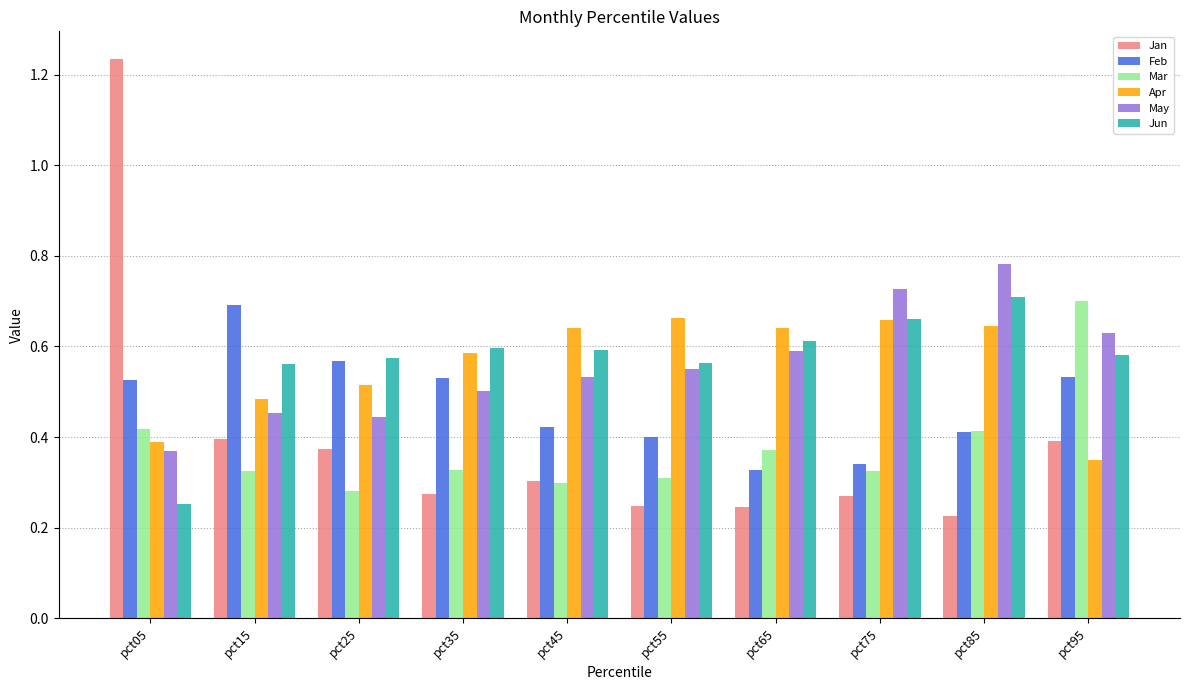

What is the total value across all series at pct25?

2.8